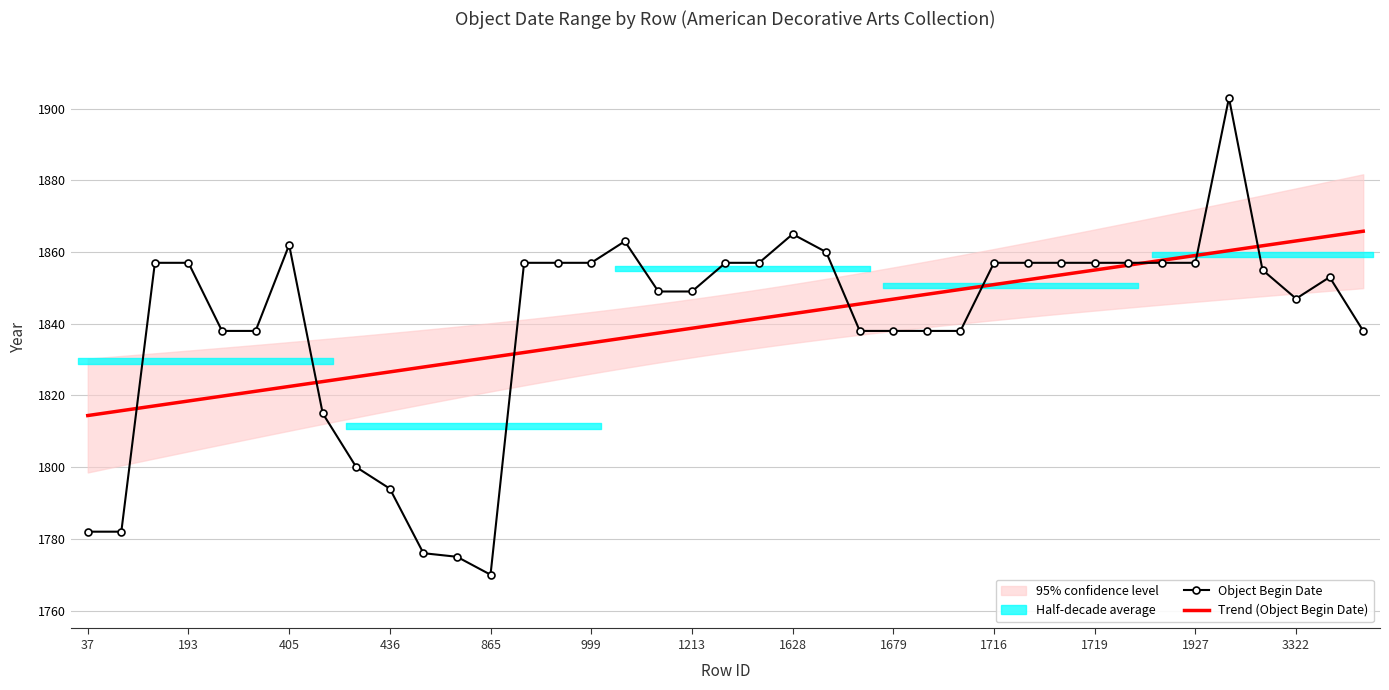

The value at 192 is 1857. True or false?

True